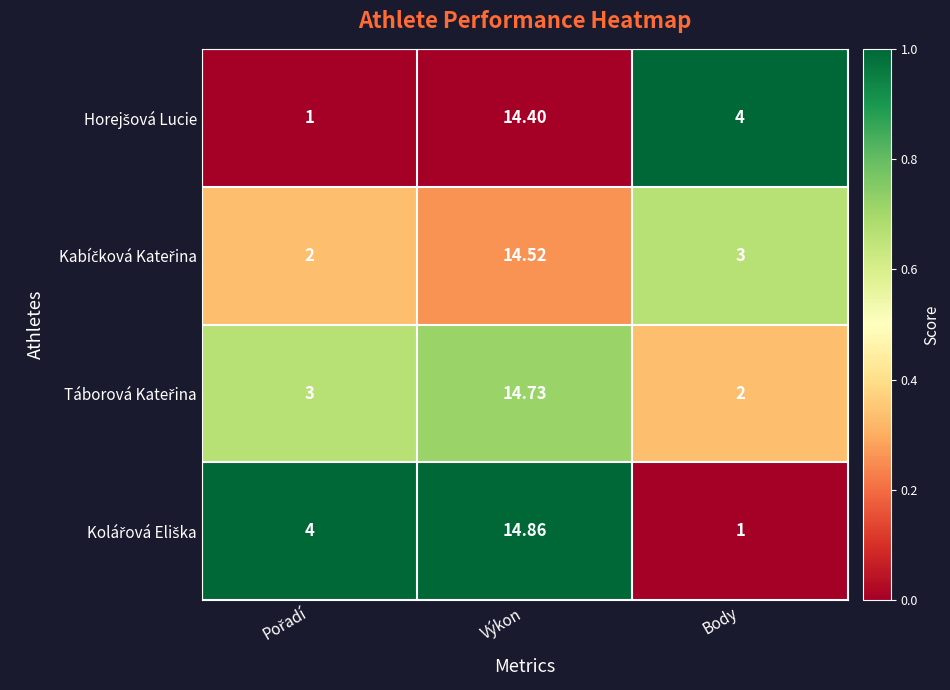

How many categories are shown in the chart?

3